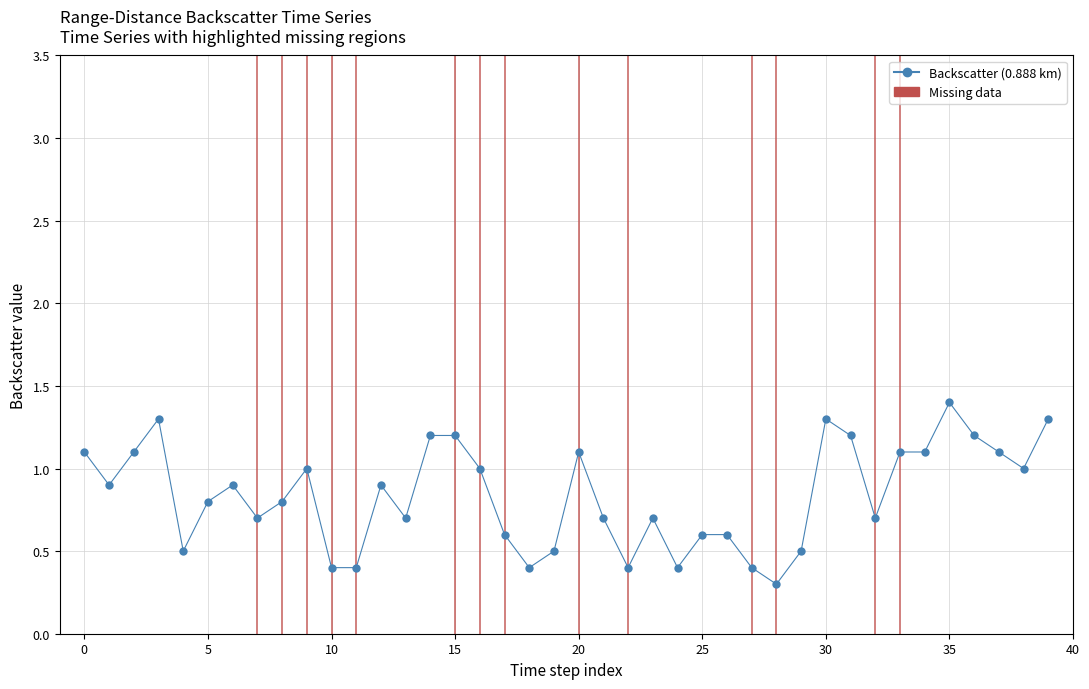

What is the difference between the maximum and minimum values?

1.1